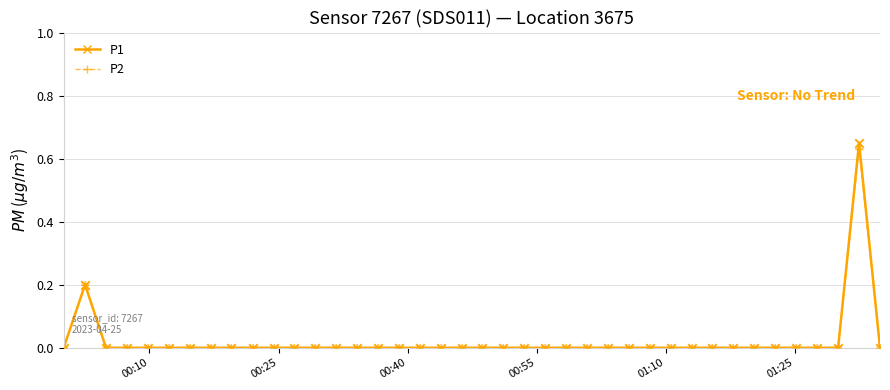

True or false: P1 has more than 1 points higher than both neighbors.

True